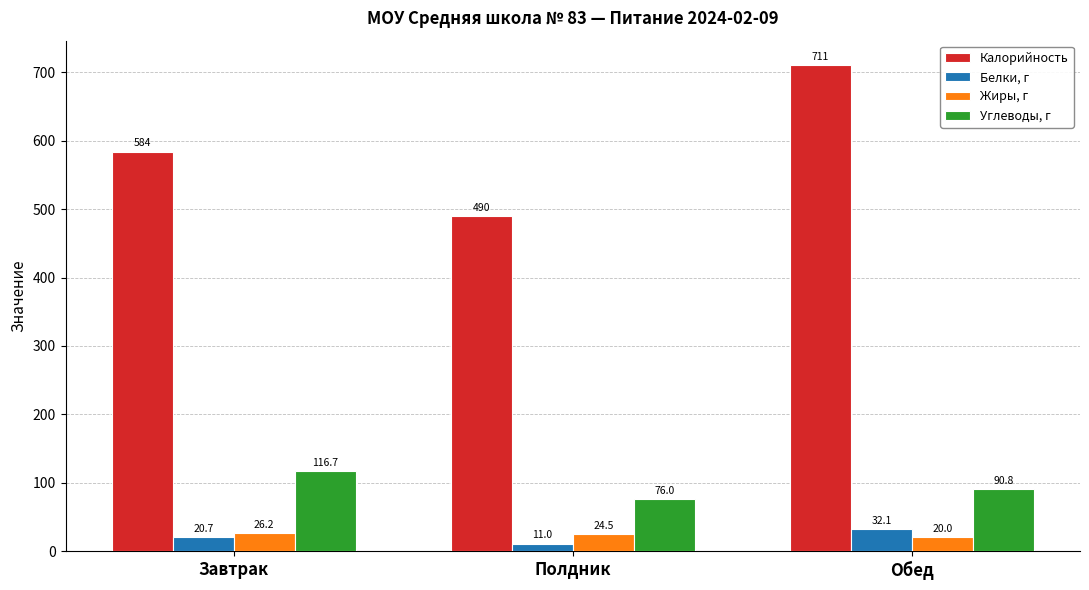

What is the difference between the highest and lowest values at Полдник?

479.0